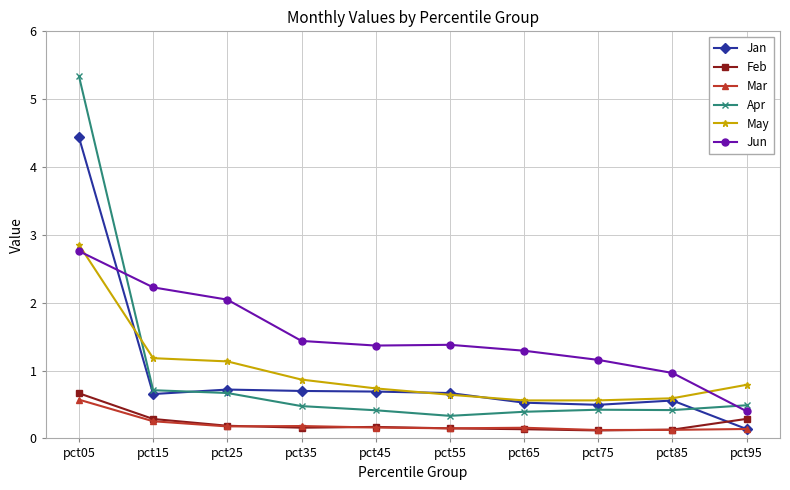

The May series shows 0.7 at pct45. True or false?

True